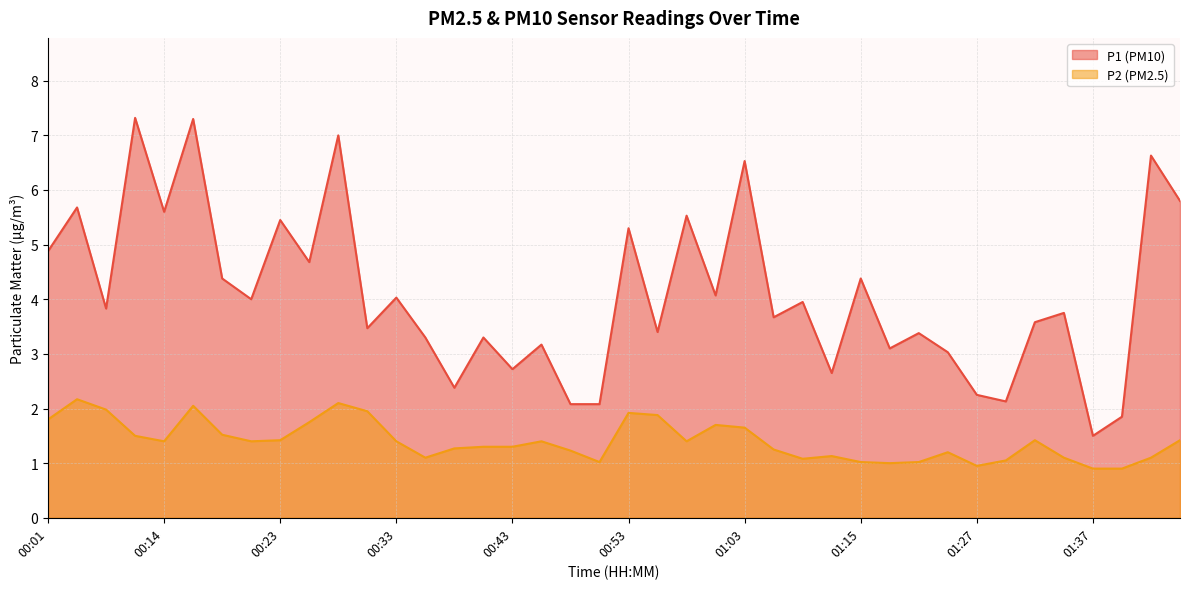

What is the label of the 34th point from the right?

00:19